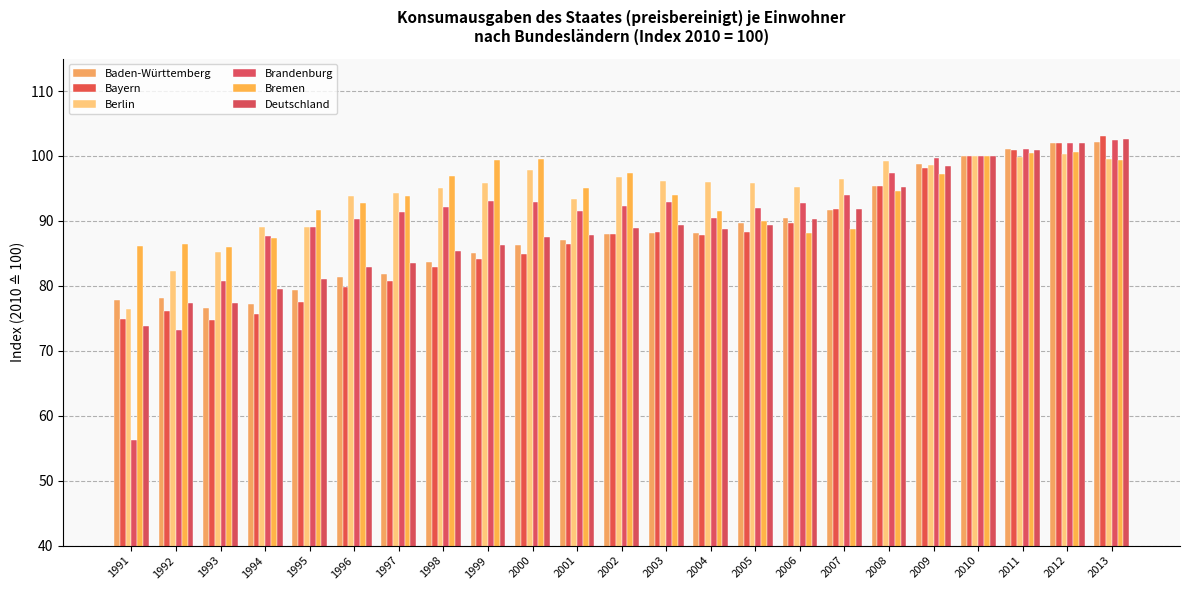

How many distinct data groups are displayed?

6